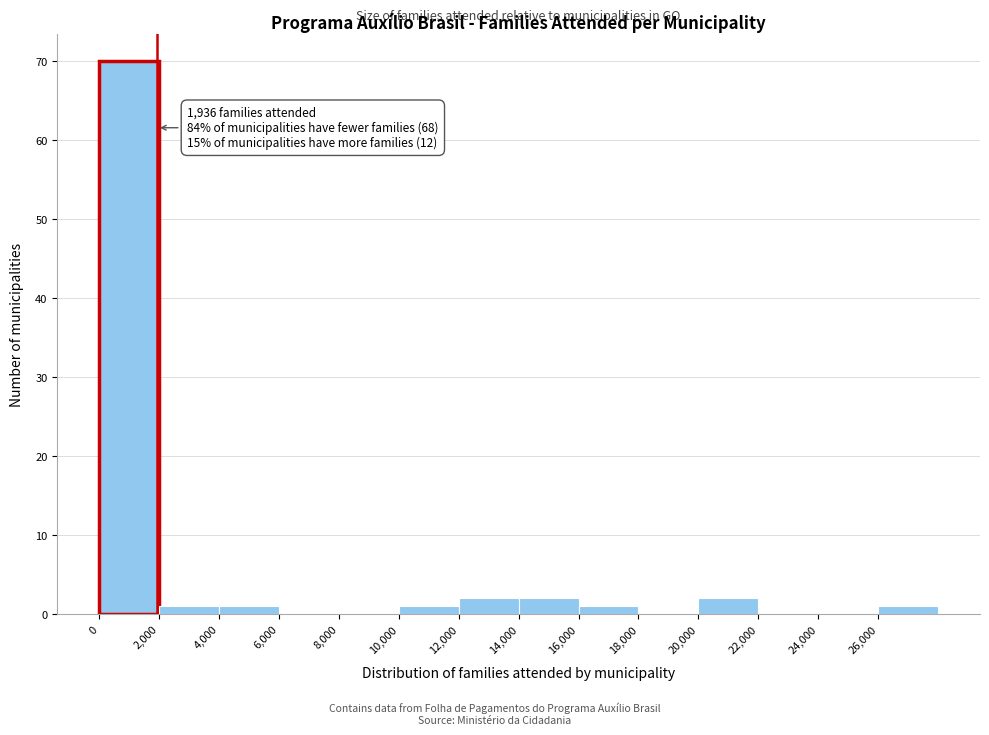

Over which range of the x-axis is the bar tallest?

0 to 2000